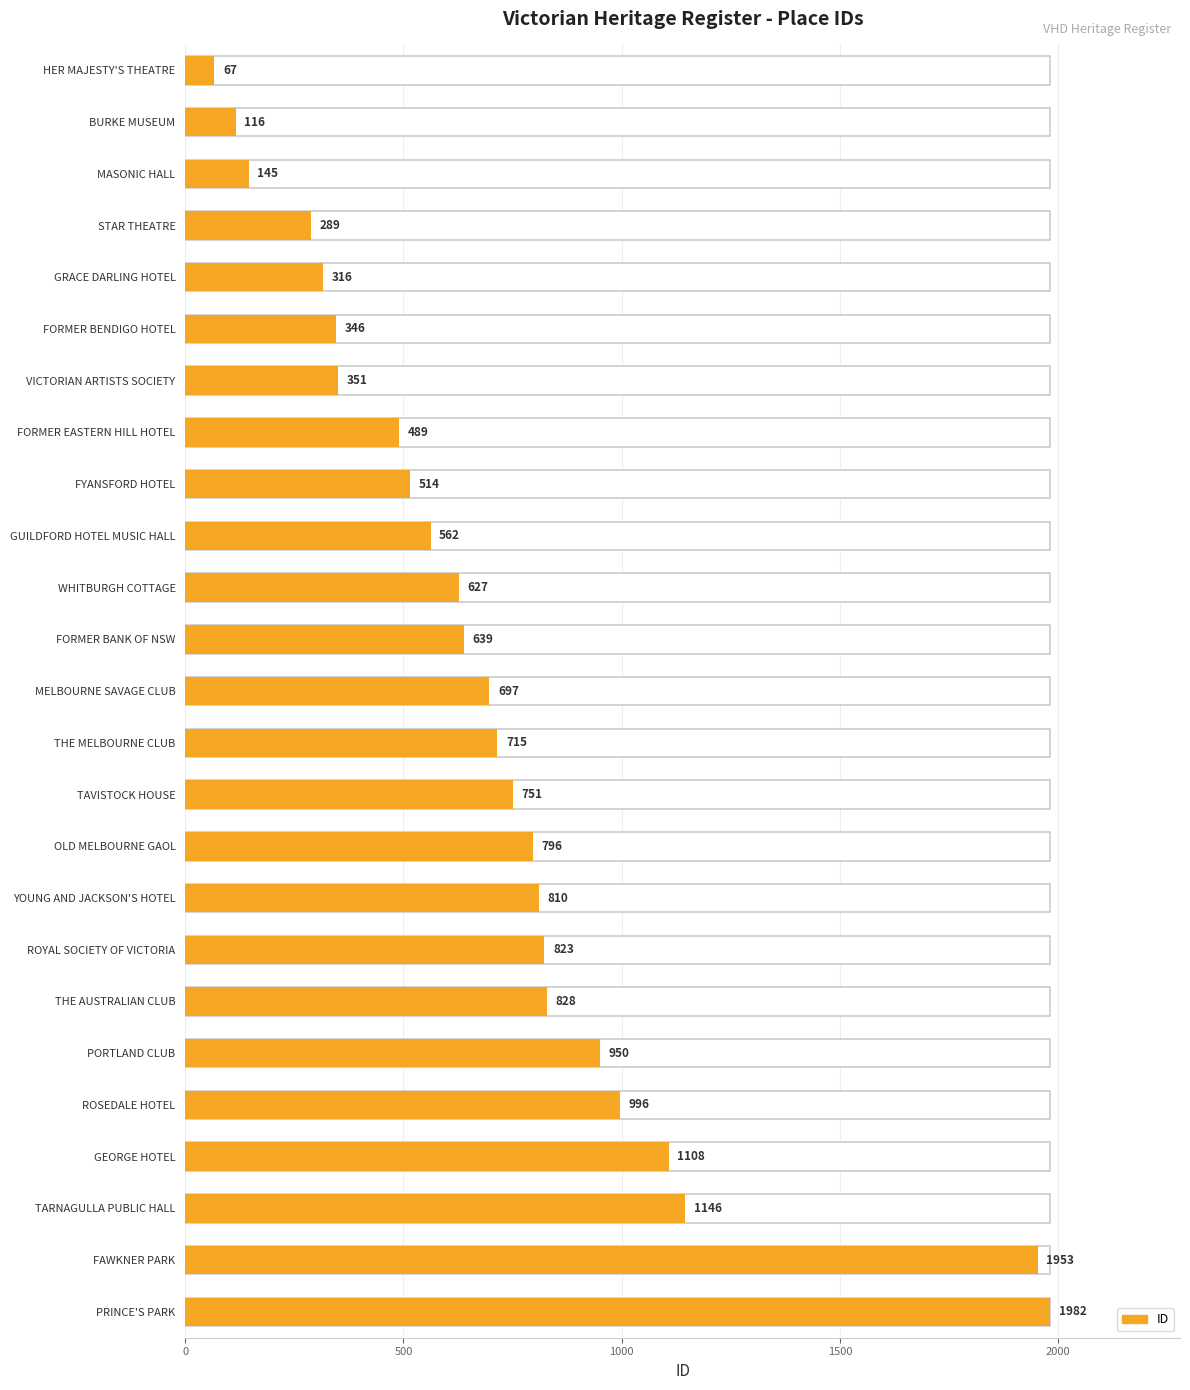

The value at MASONIC HALL is 145. True or false?

True